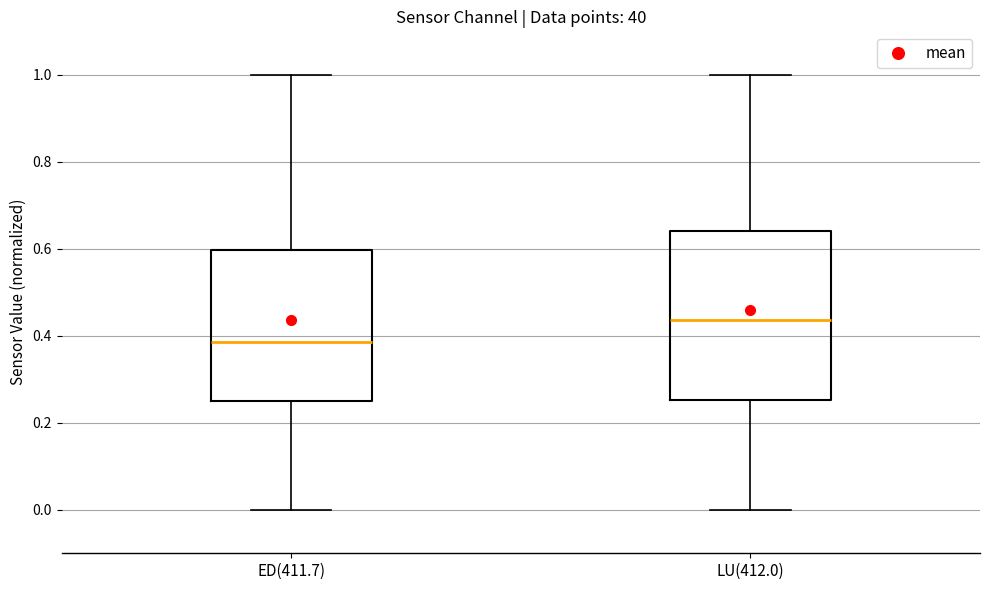

Where is the upper edge of the box for LU(412.0) on the y-axis? The values are not printed on the chart, so give them approximately, as read against the axis.

0.64